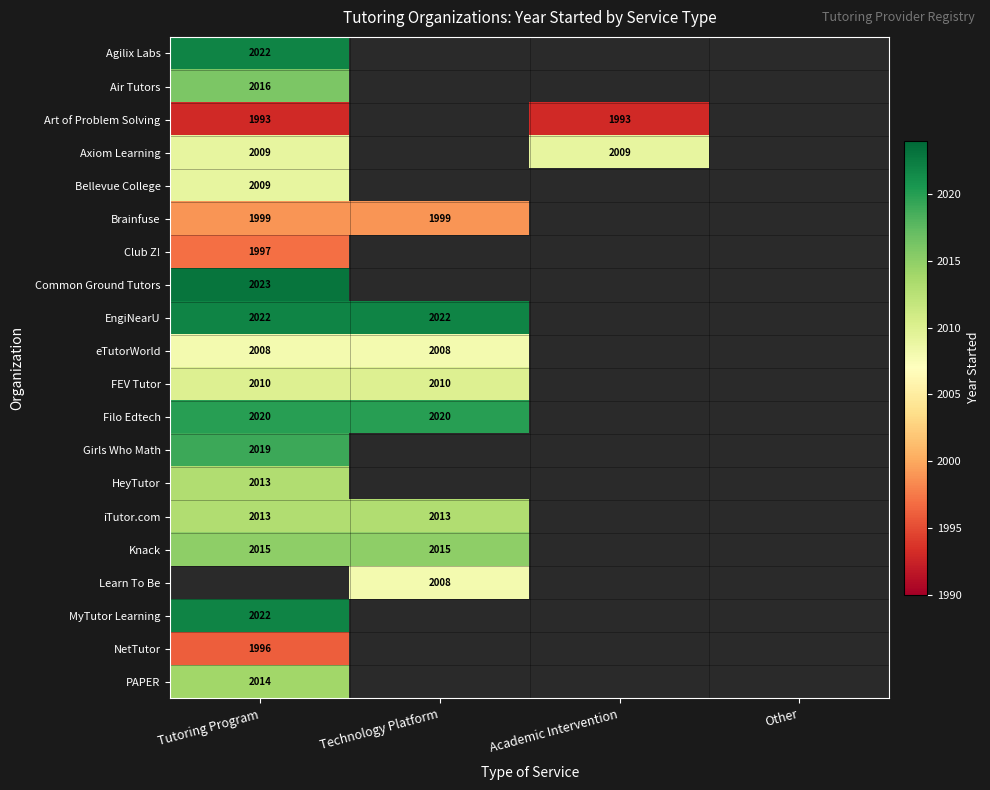

The value of Art of Problem Solving at Tutoring Program is 1993. True or false?

True